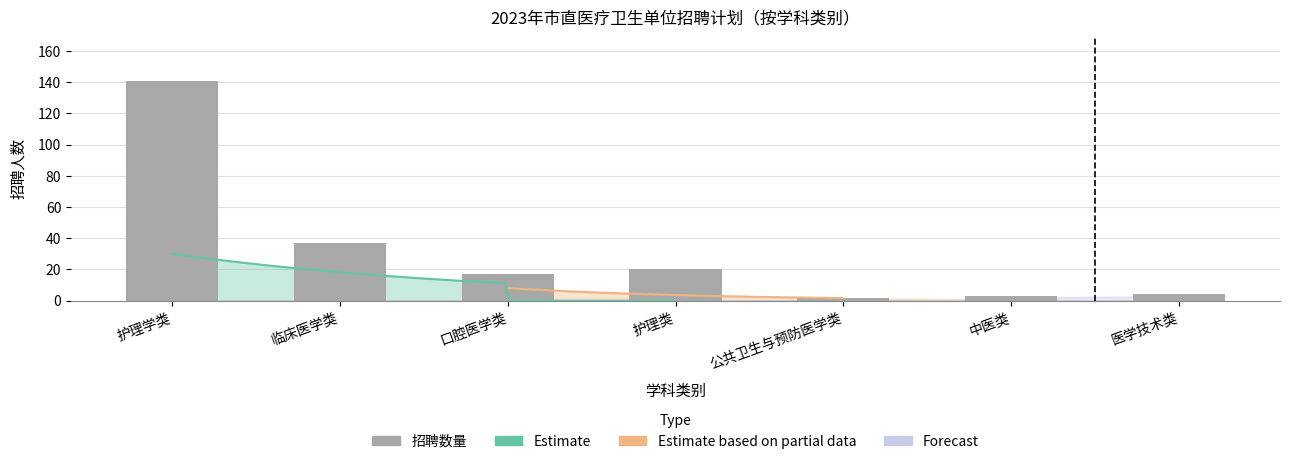

Reading left to right, what are all the values shown in this chart?

护理学类=141	临床医学类=37	口腔医学类=17	护理类=20	公共卫生与预防医学类=2	中医类=3	医学技术类=4